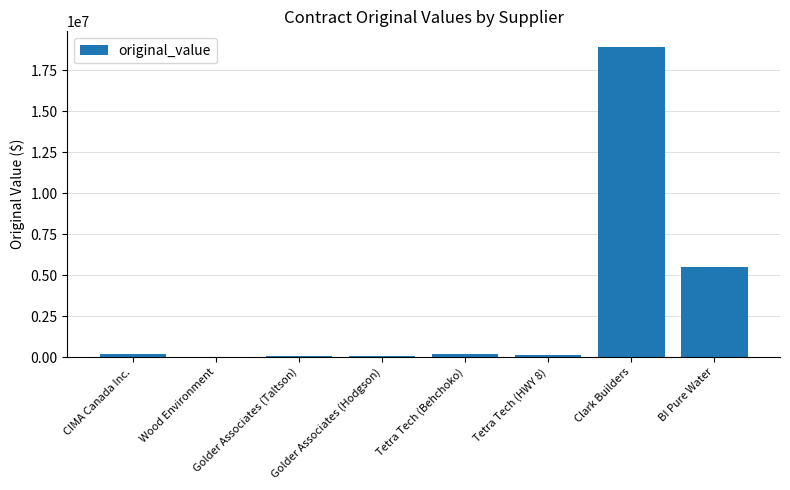

How many data points does each series have?

8